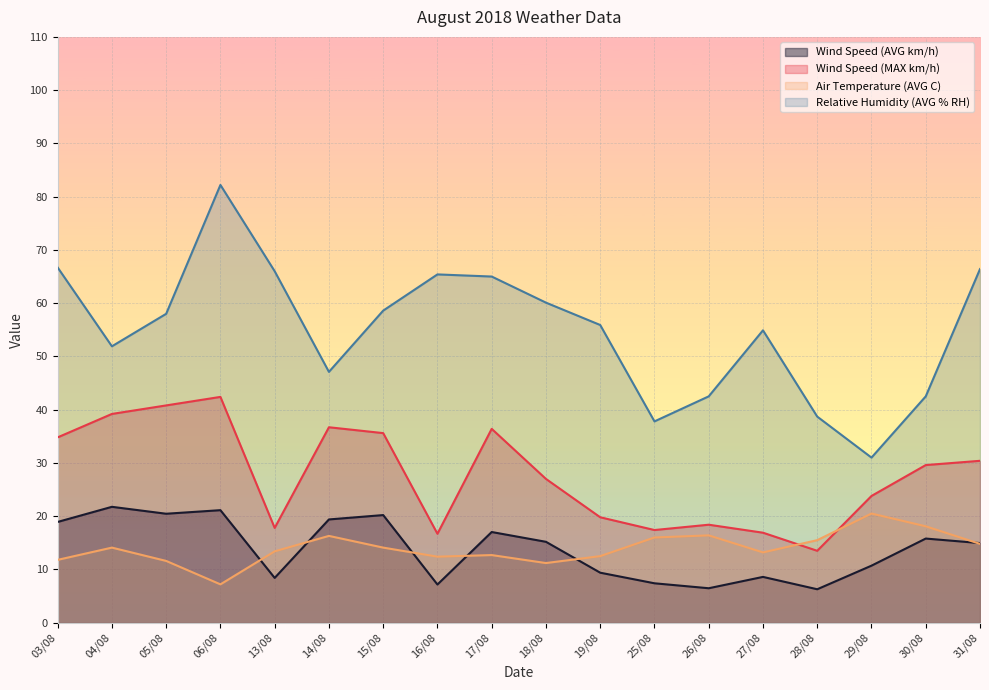

What is the smallest value displayed?

6.3